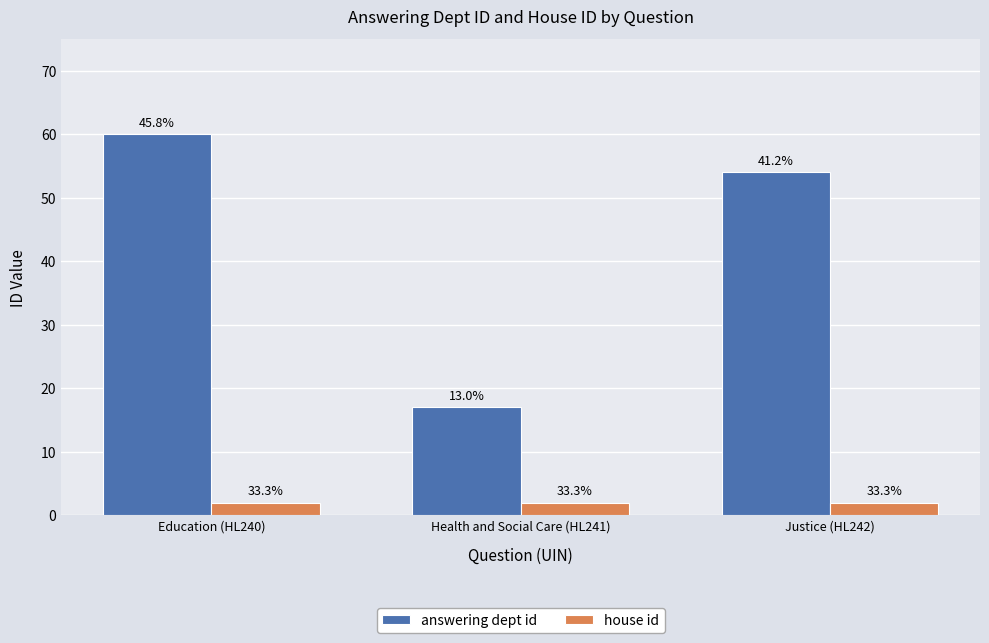

What is the minimum value shown in the chart?

2